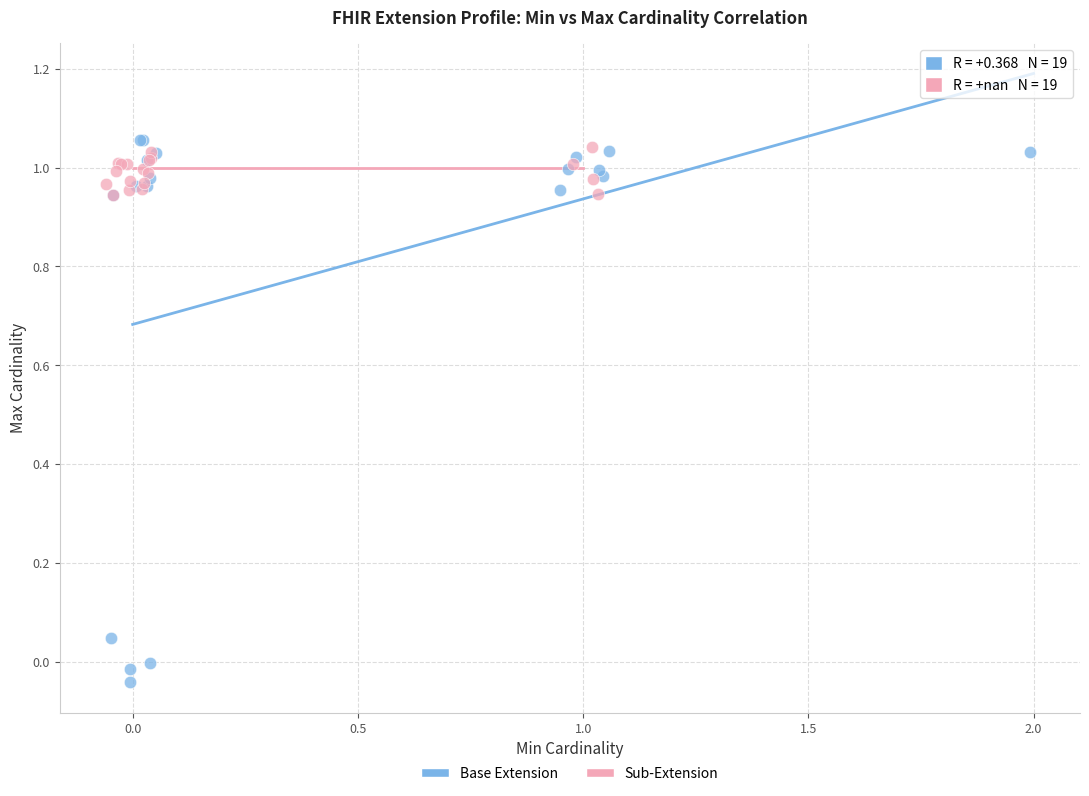

What are all the series names shown in the legend?

Base Extension, Sub-Extension